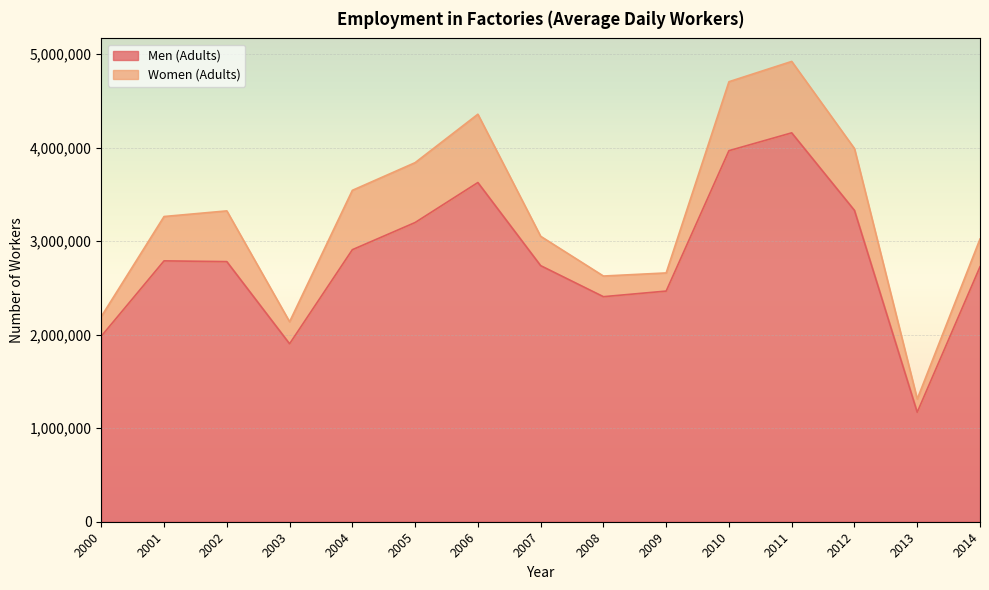

At which category does the chart reach its minimum across all series?

2013